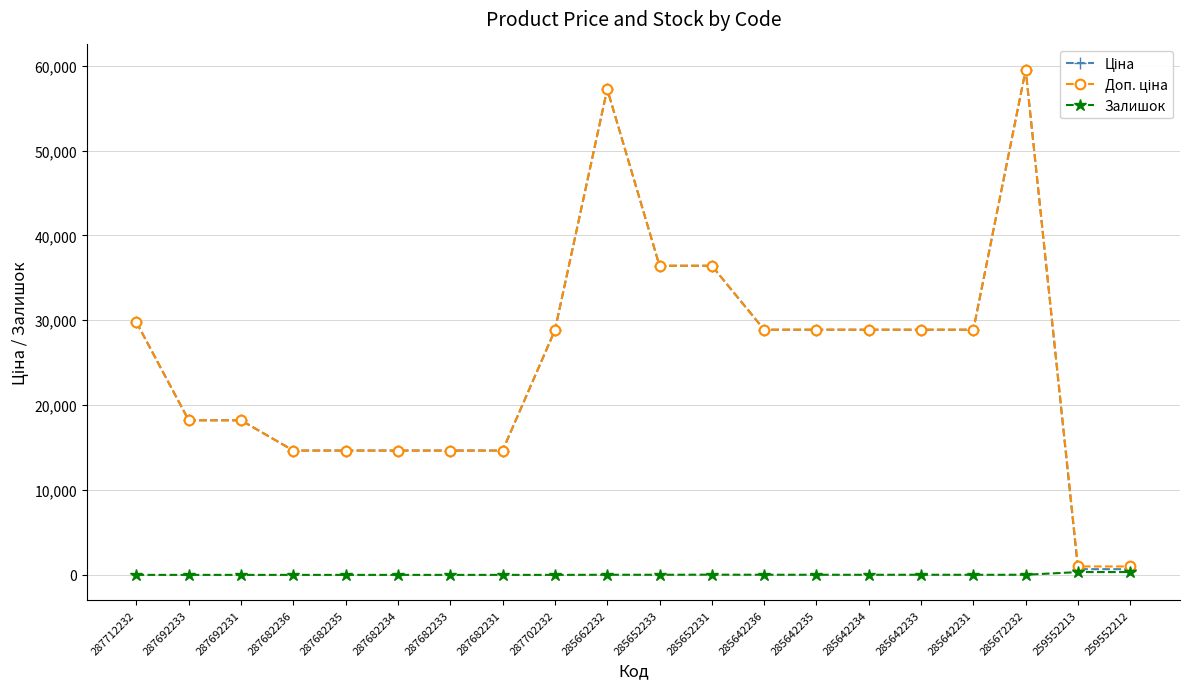

How many data points does each series have?

20